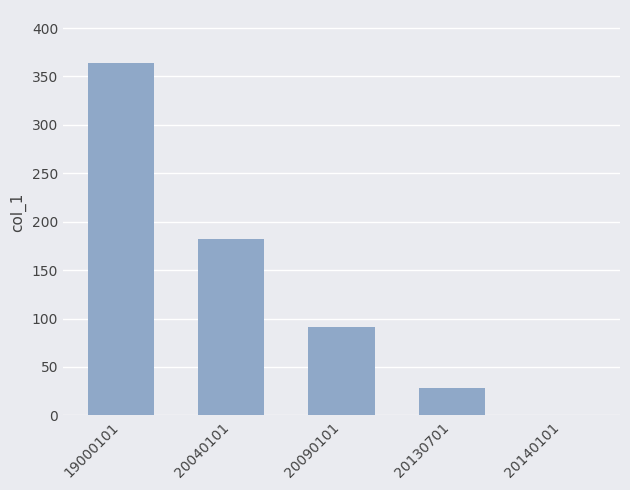

At which category does the chart reach its peak across all series?

19000101